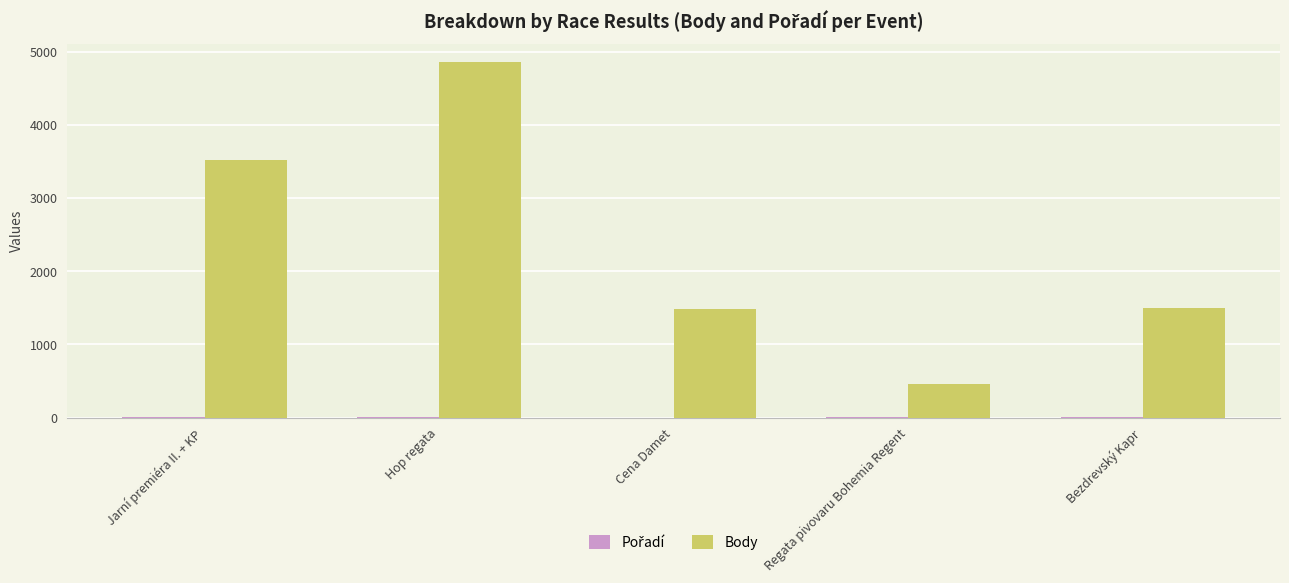

What is the greatest value displayed?

4860